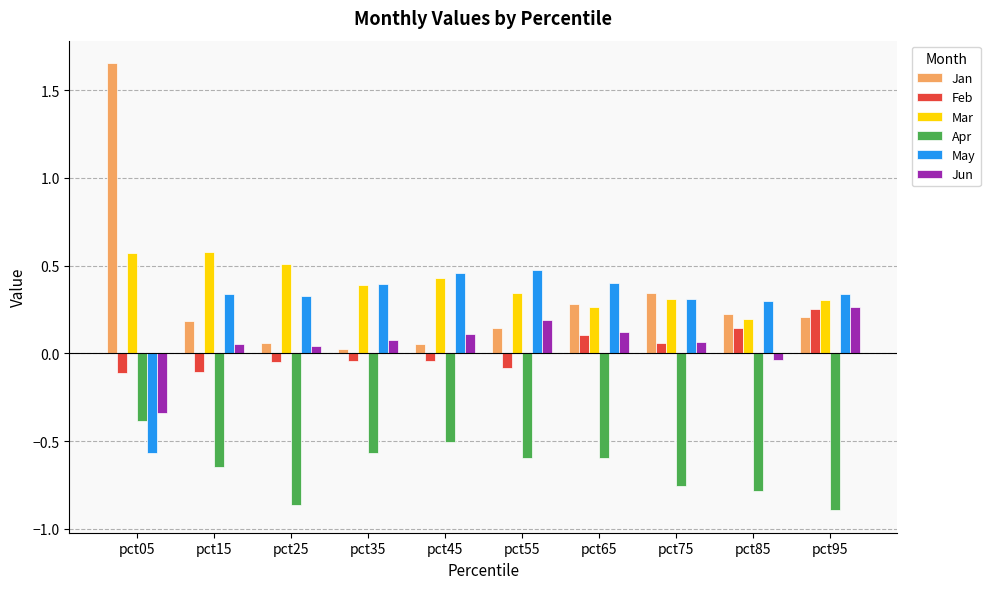

What value does the Jan series have at pct85?

0.2